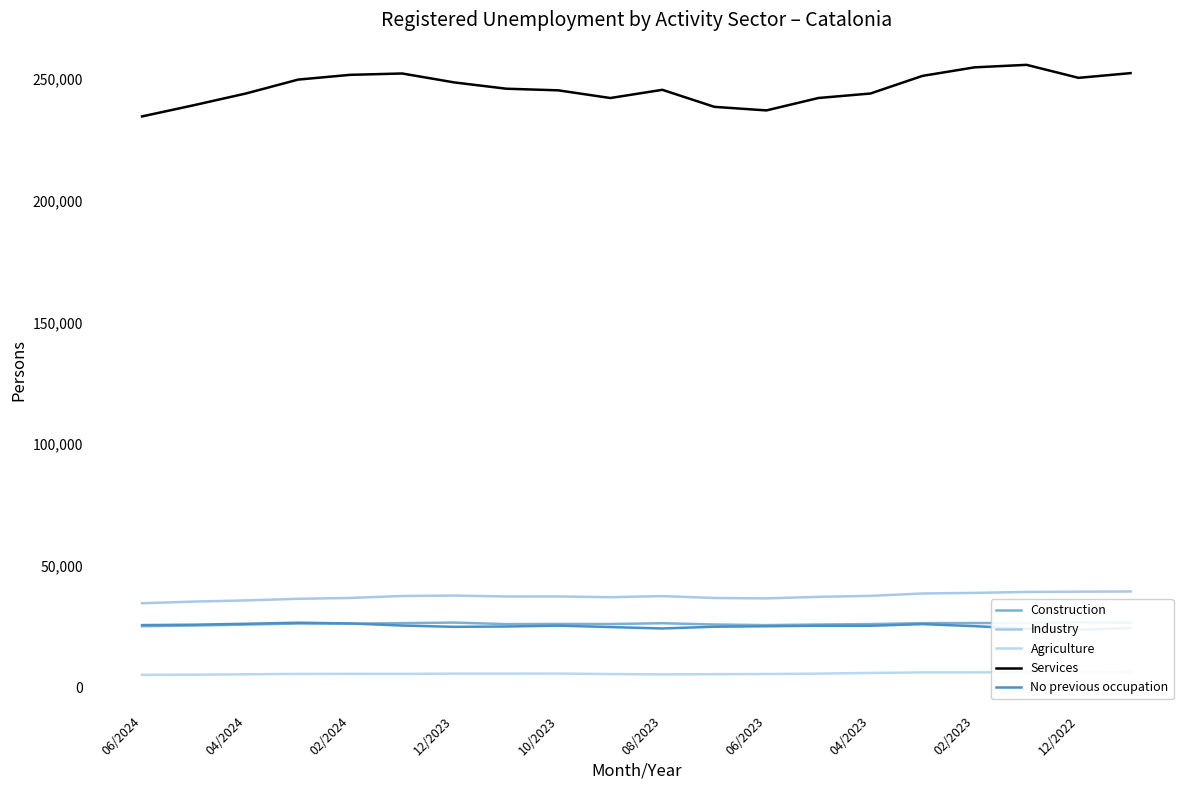

Which series has the largest range (max minus min)?

Services